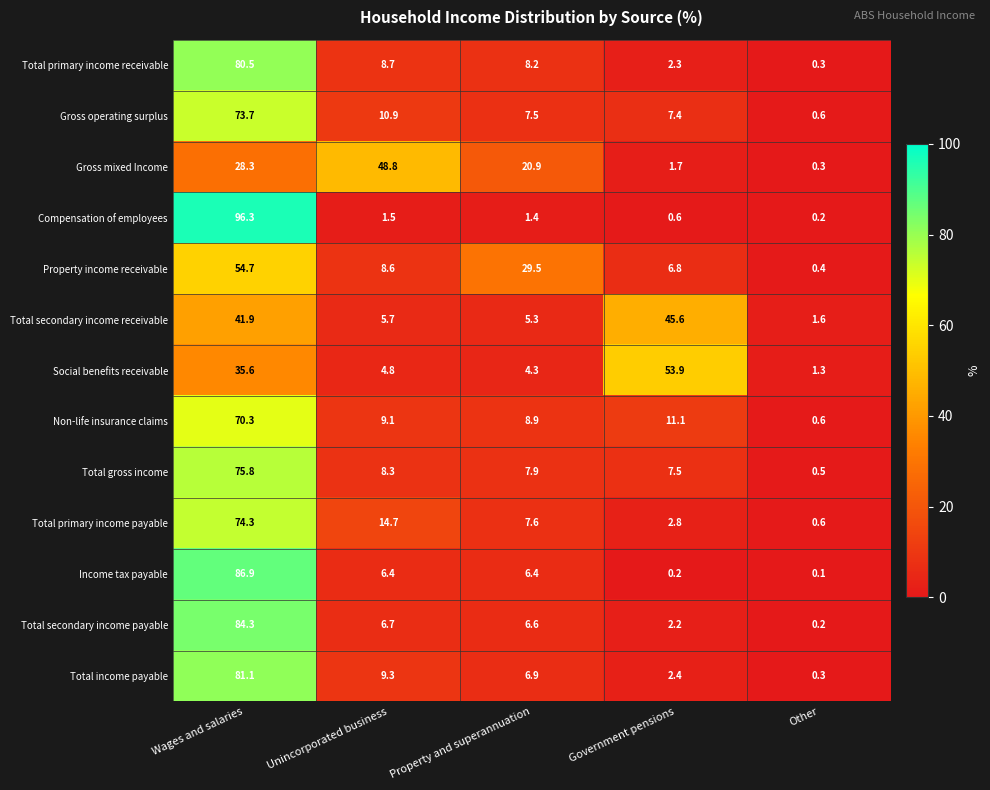

How many values in the Income tax payable series are below 6?

2